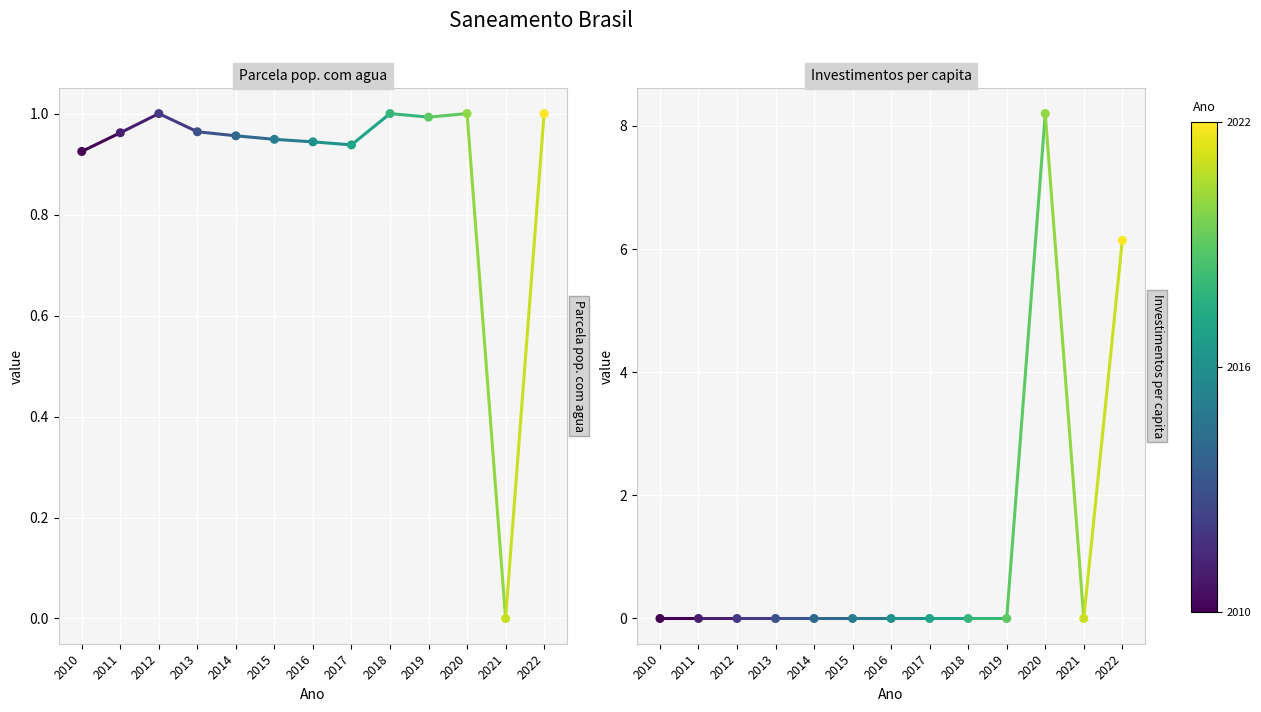

Which series has the largest total across all categories?

Parcela pop. com agua